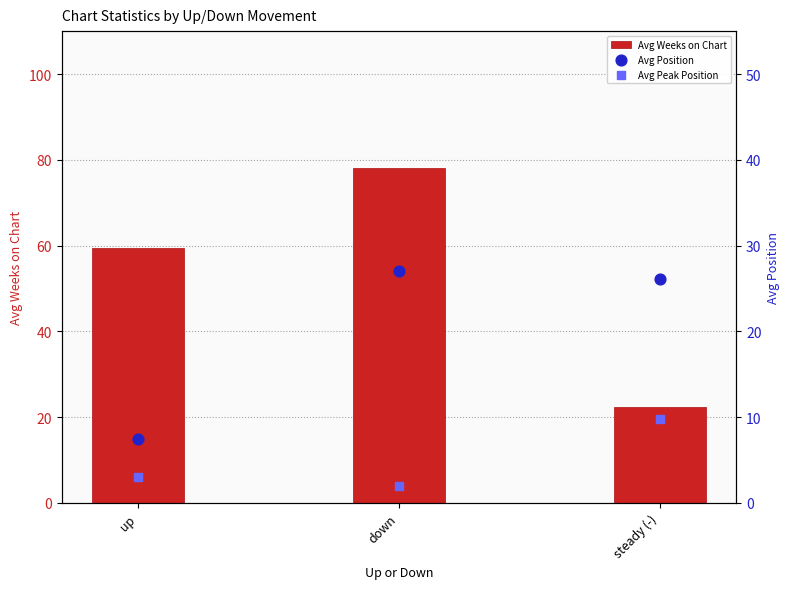

Which series reaches the minimum Y coordinate?

Avg Peak Position